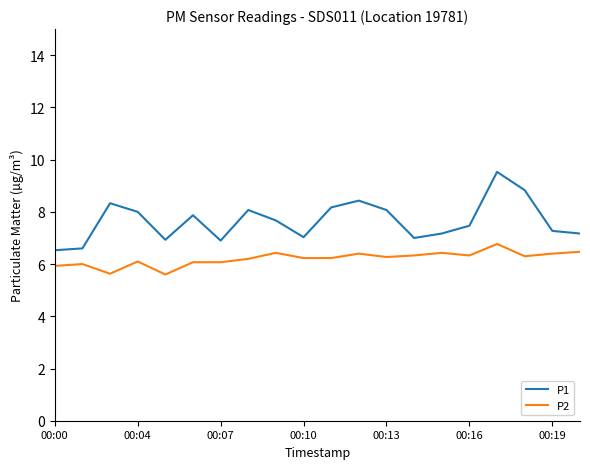

What is the highest value of the P2 series?

6.8